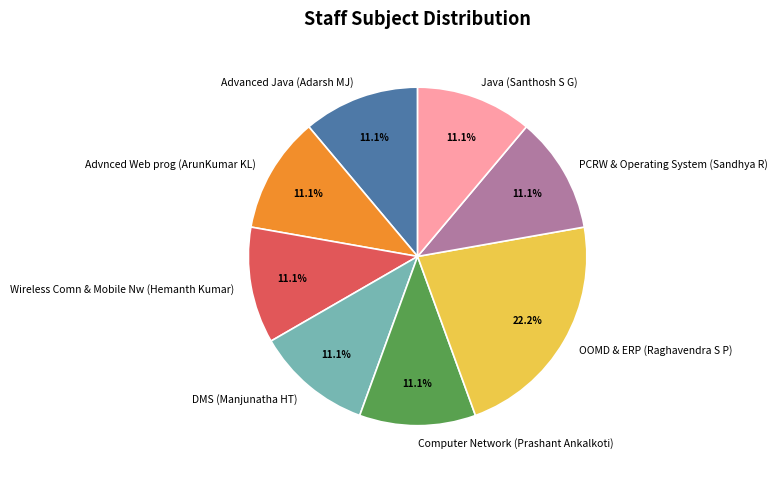

To the nearest percent, what percentage of the pie is Computer Network (Prashant Ankalkoti)?

11%